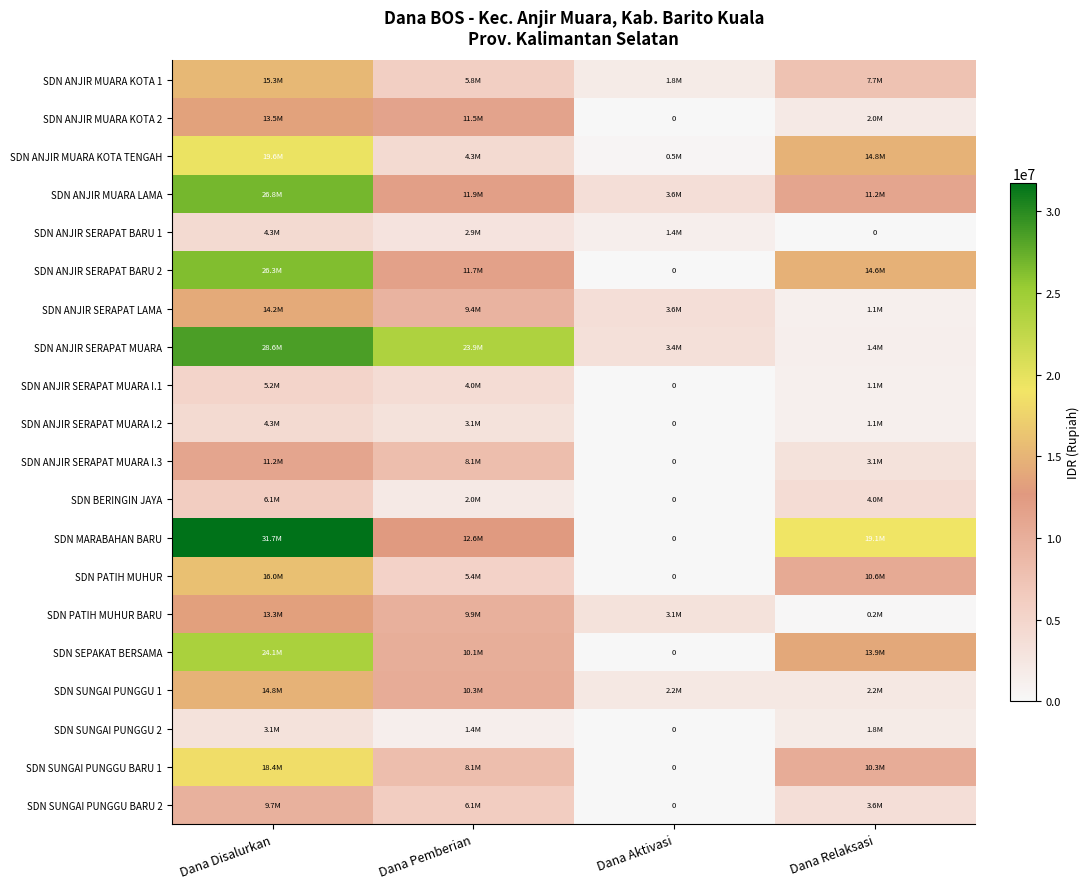

Between Dana Pemberian and Dana Aktivasi, which is larger?

Dana Pemberian